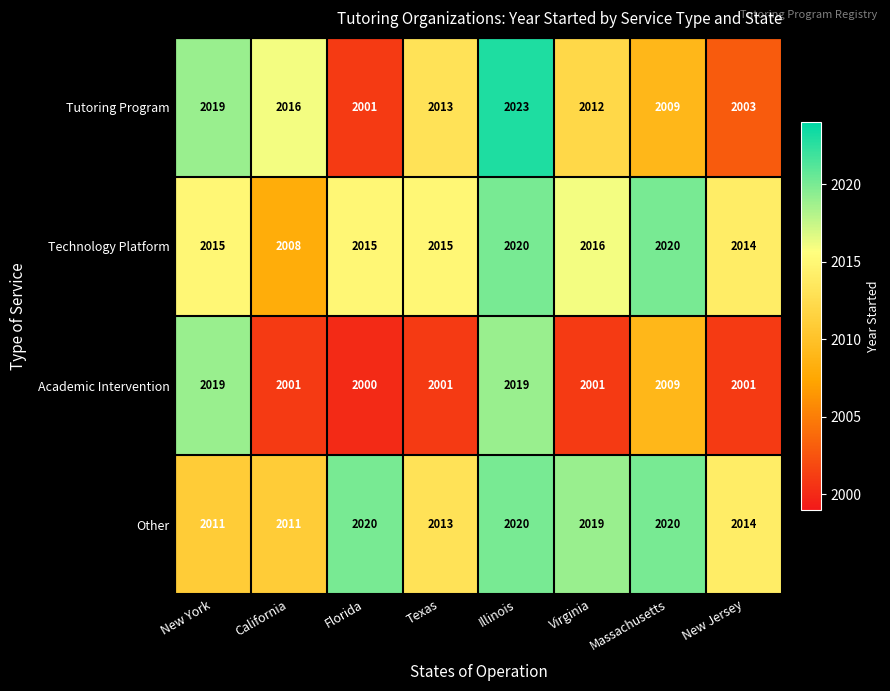

Is it true that Other equals 2020 at Illinois?

True